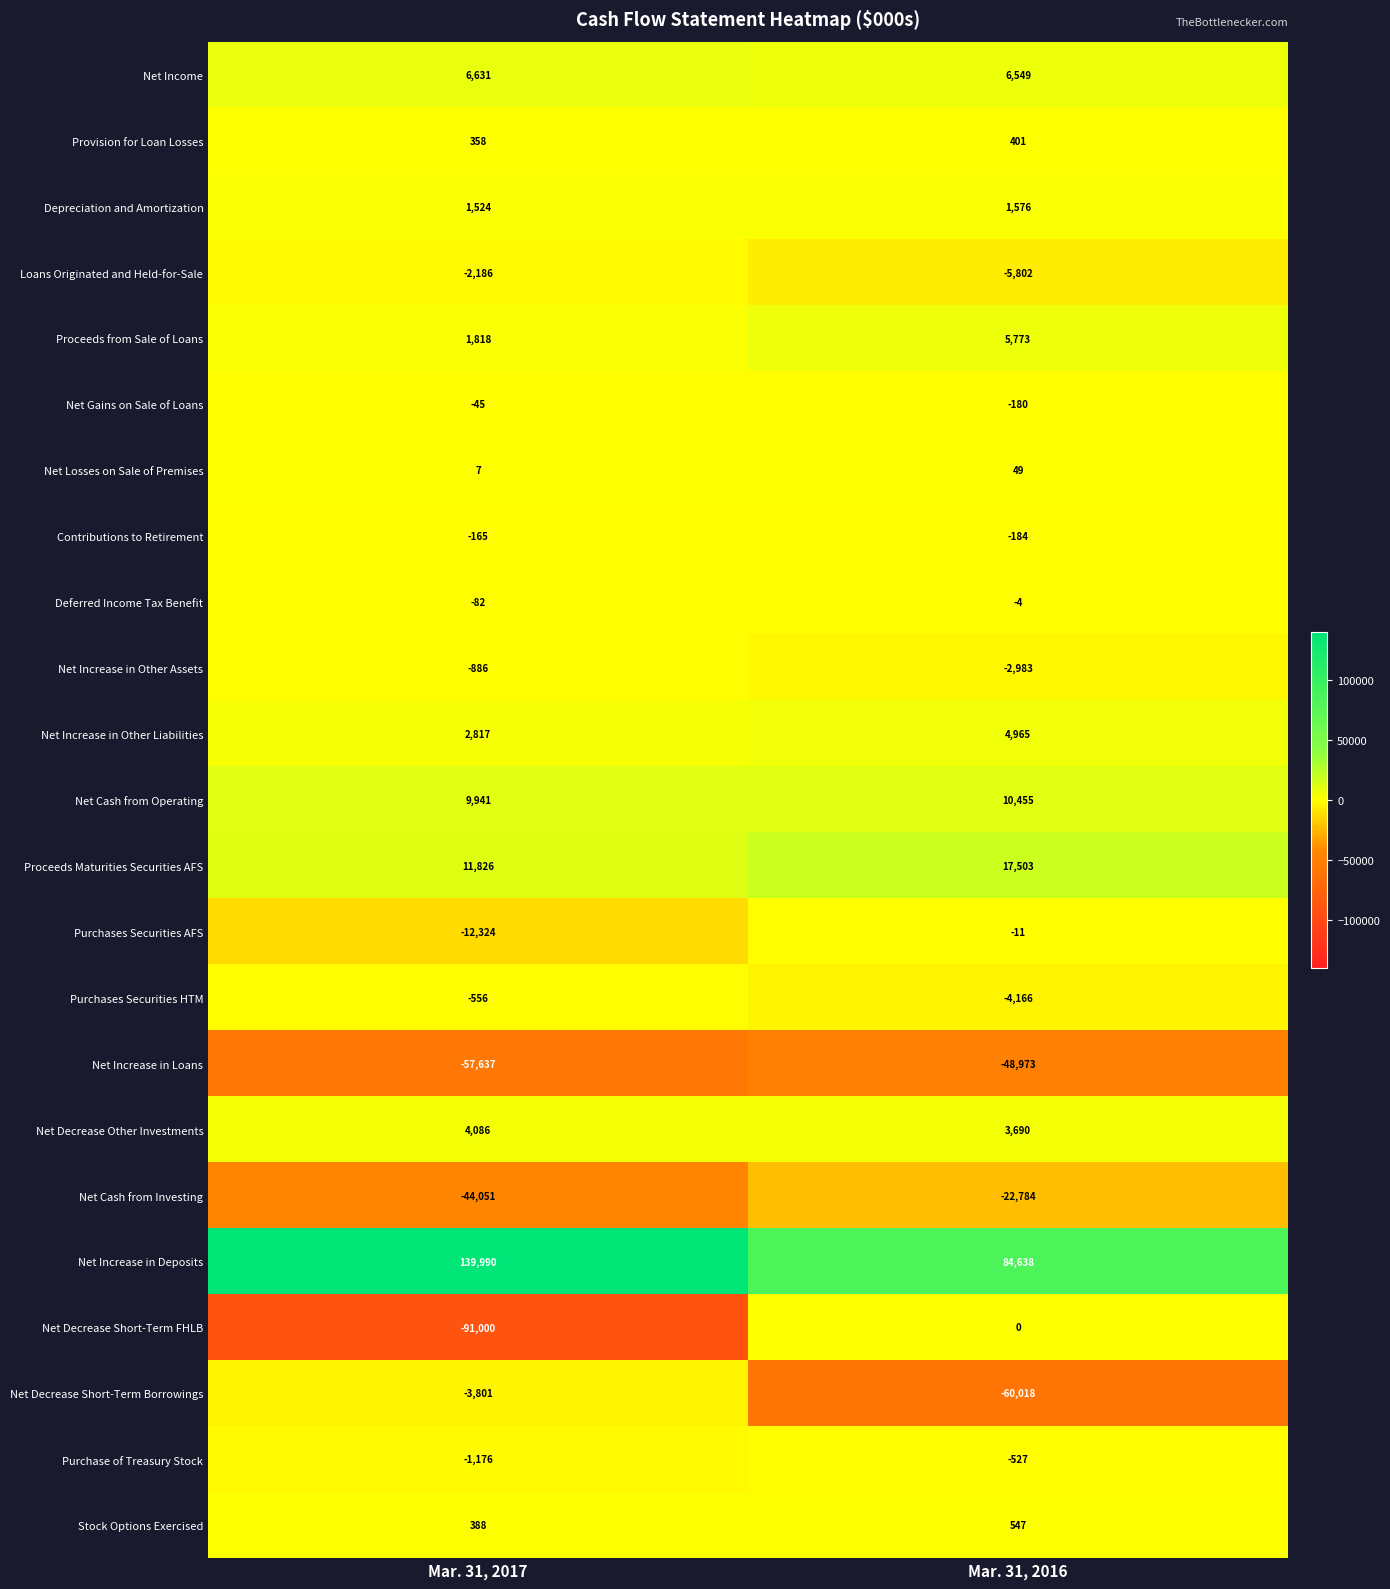

Which category has the lowest value across all series?

Mar. 31, 2017